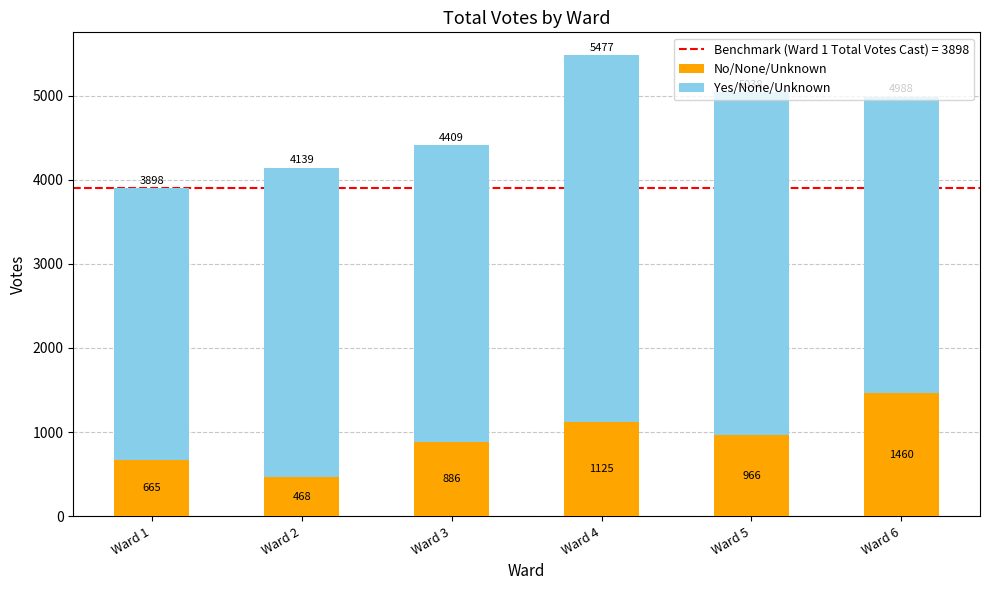

What is the minimum value for No/None/Unknown?

468